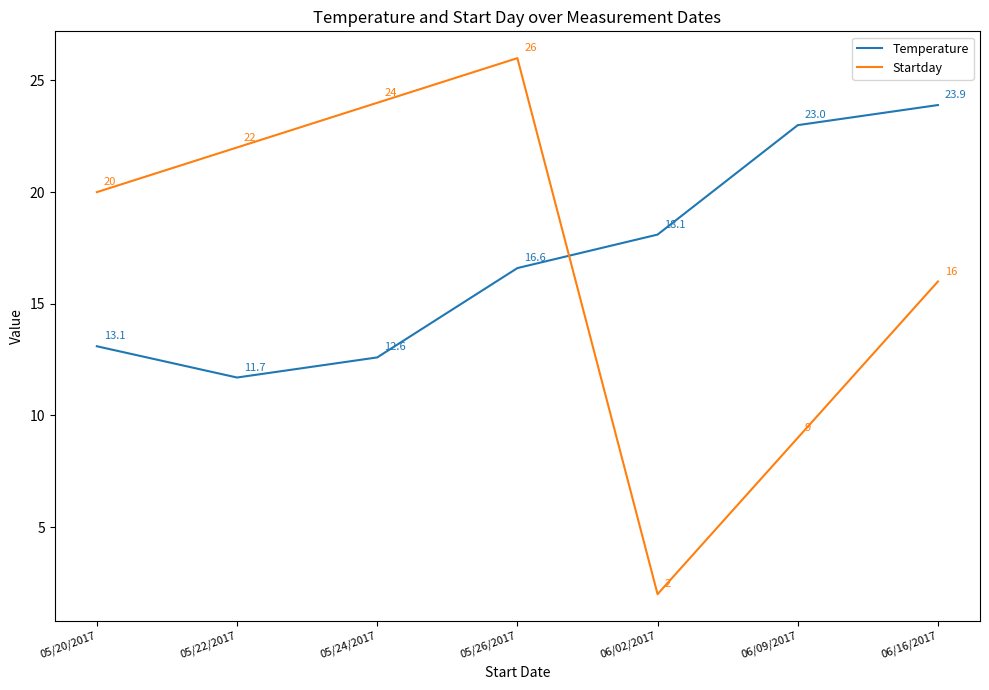

Rank the series by their maximum value, from highest to lowest.

Startday, Temperature